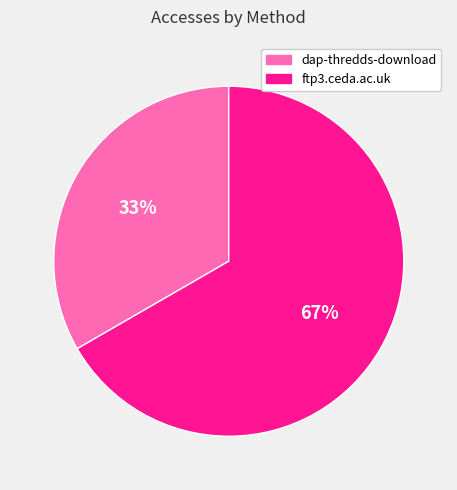

Count the number of slices in the pie.

2